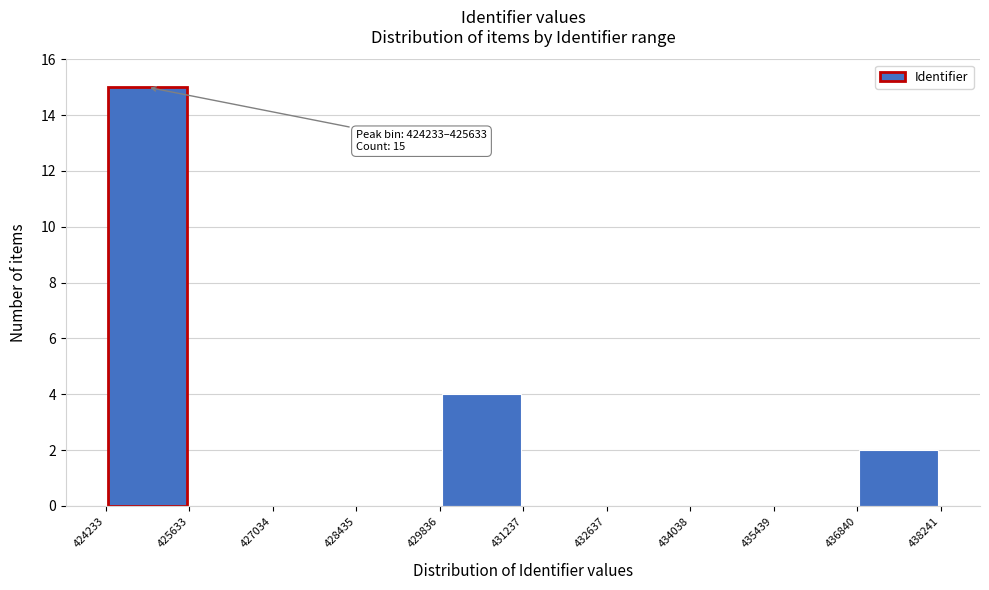

Over which range of the x-axis is the bar tallest?

424233 to 425633